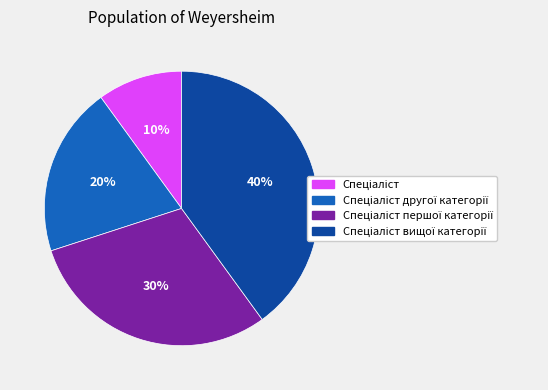

Count the number of slices in the pie.

4